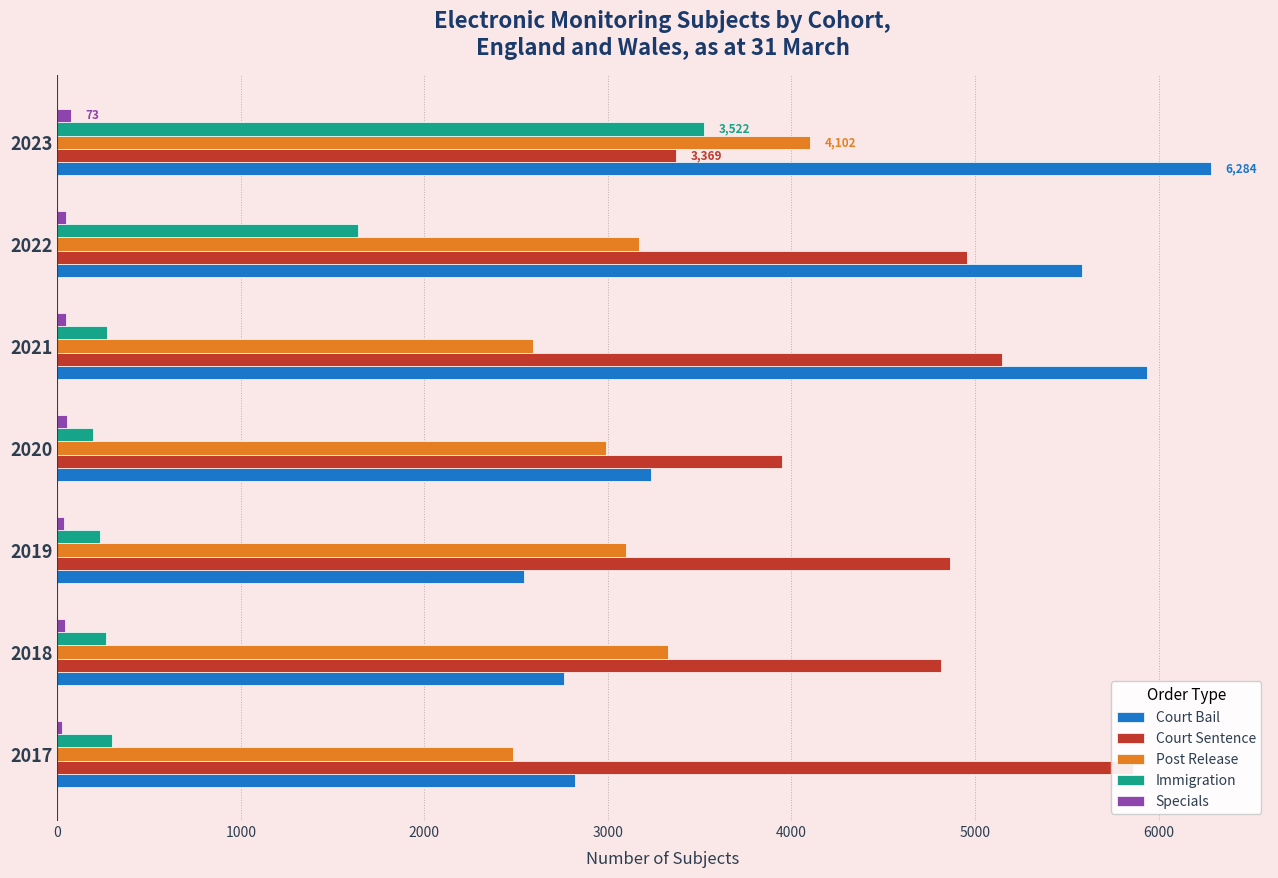

Is the value of Post Release at 2018 greater than the value of Specials at 2021?

Yes